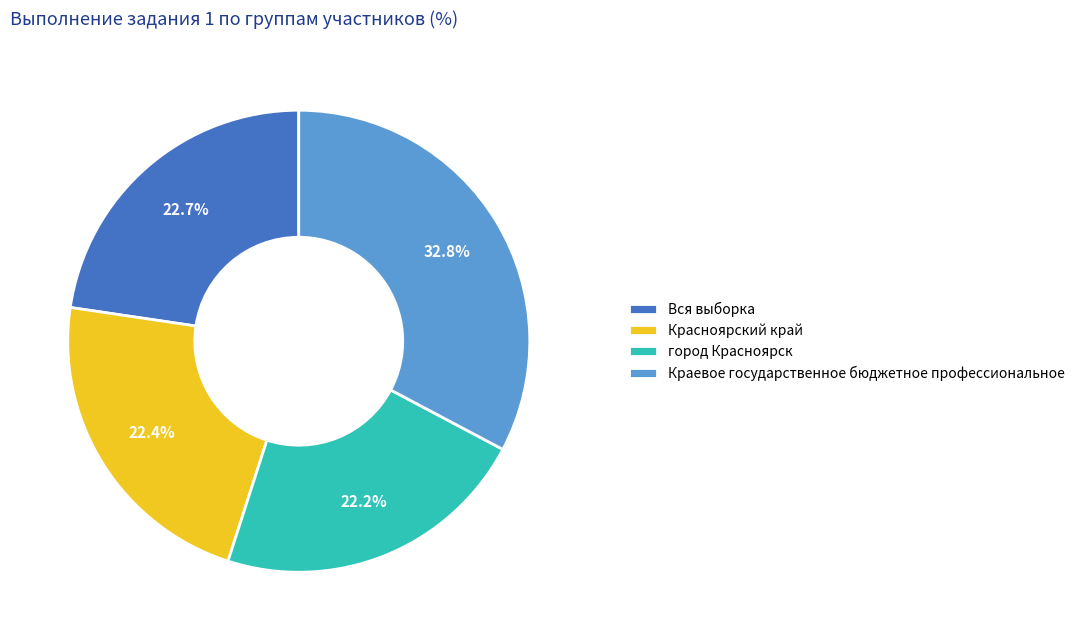

Which slice is the largest?

Краевое государственное бюджетное профессиональное